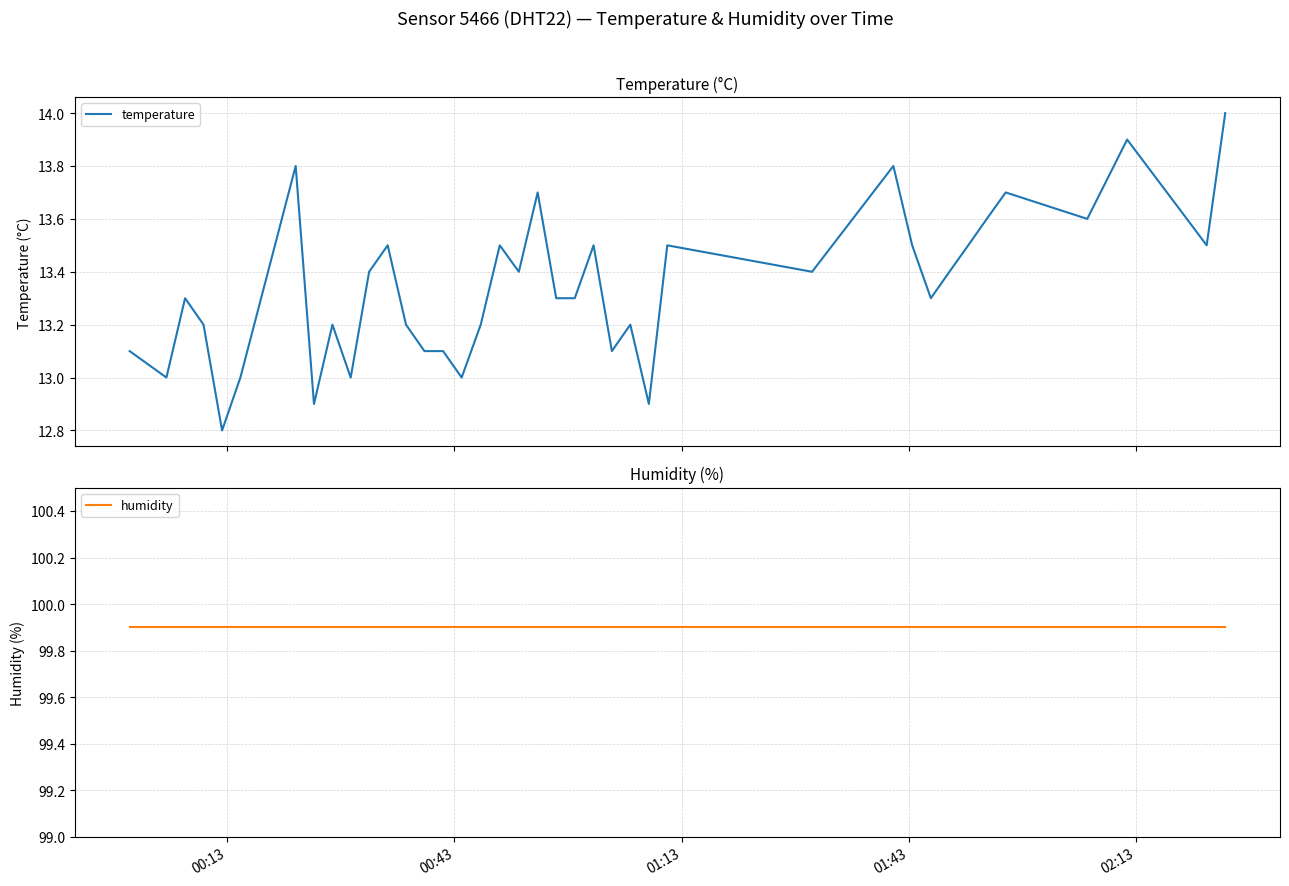

True or false: temperature and humidity cross at least once.

False